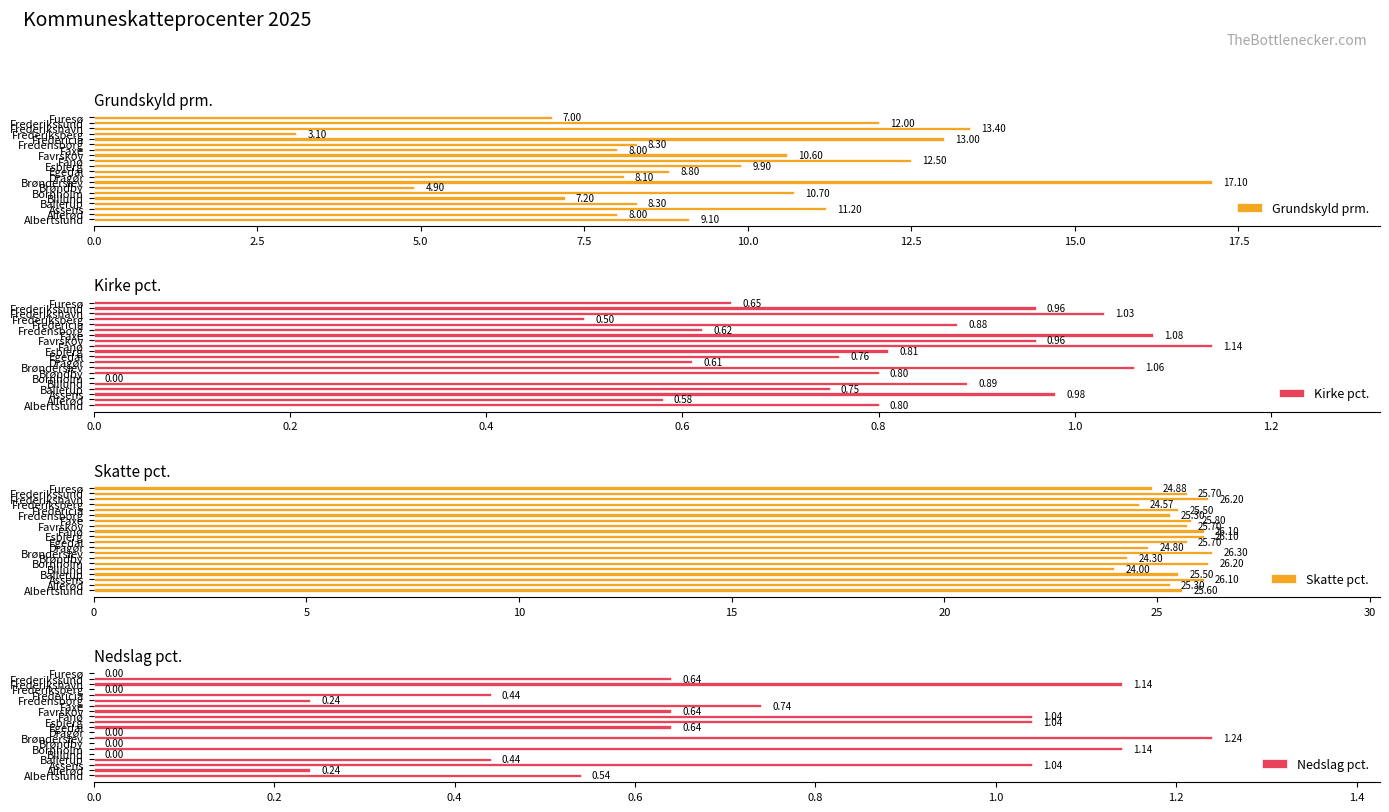

How many bars are there in each group?

4